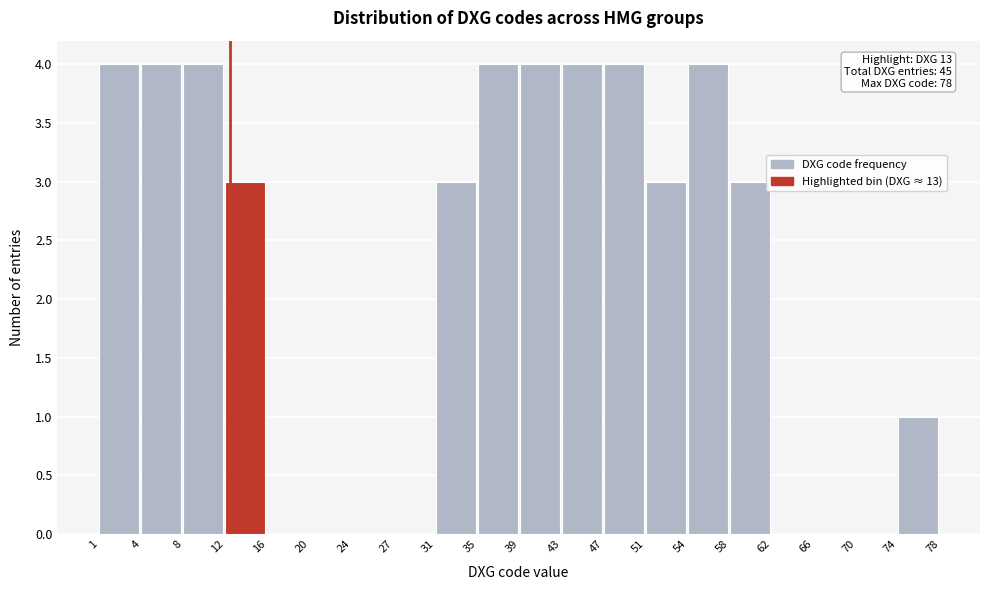

Reading right to left, extract all data points from this chart.

74=1	70=0	66=0	62=0	58=3	54=4	51=3	47=4	43=4	39=4	35=4	31=3	27=0	24=0	20=0	16=0	12=3	8=4	4=4	1=4